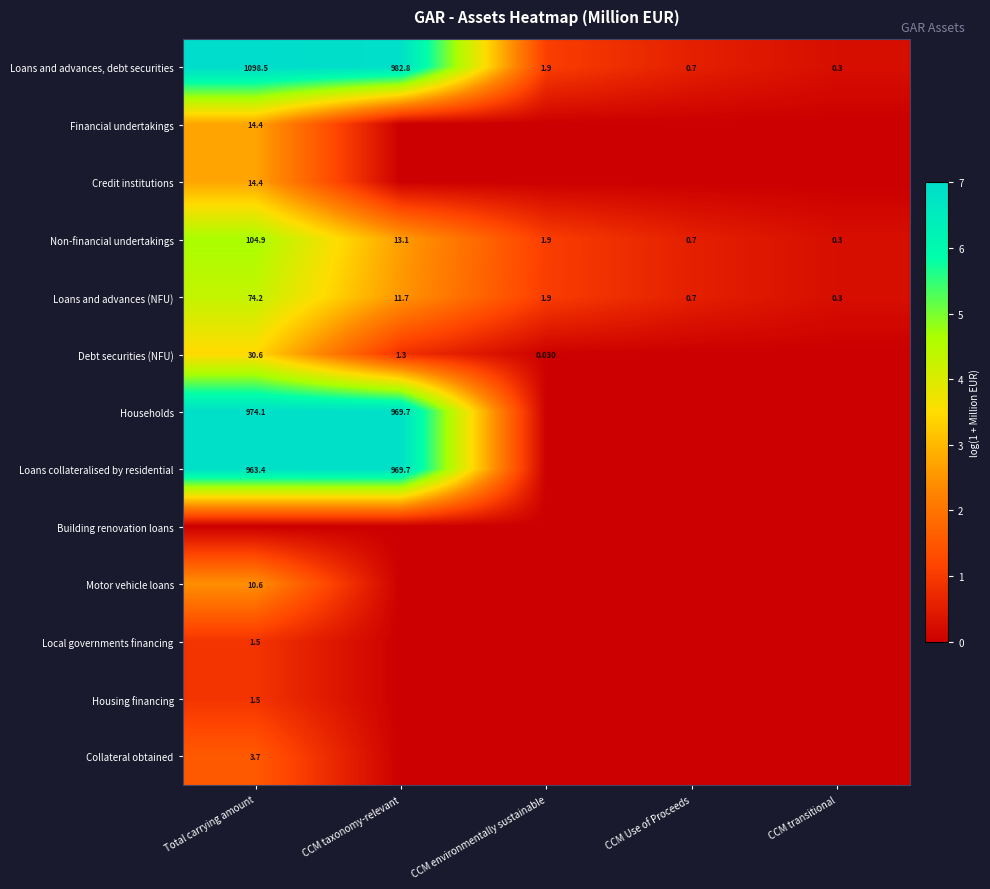

Where is Loans and advances (NFU) nearest to the value 37?

CCM taxonomy-relevant